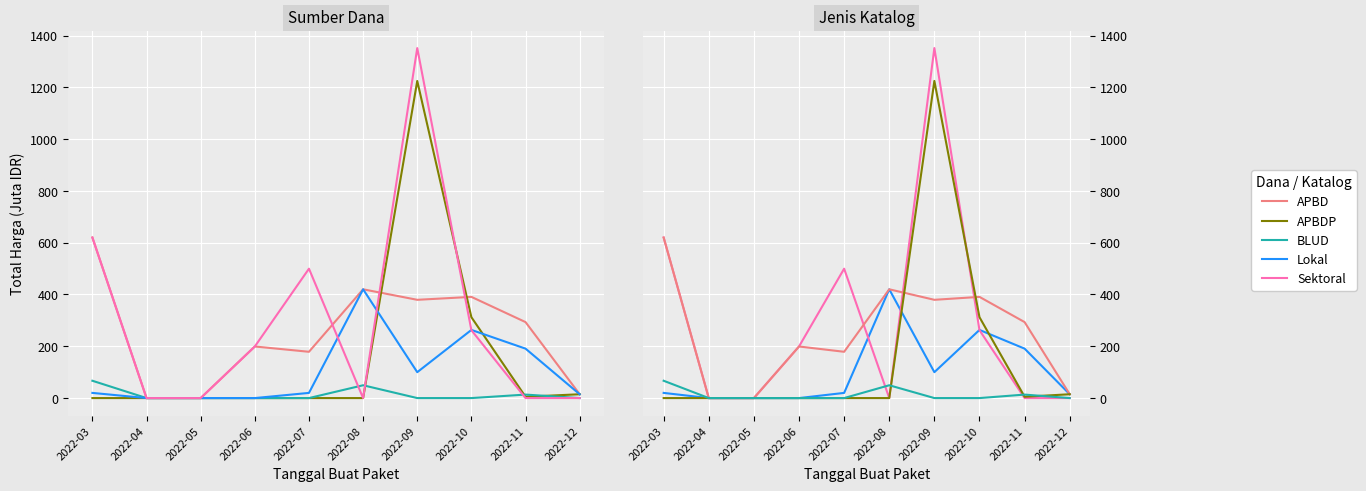

The value of APBD at 2022-09 is 606.7. True or false?

False